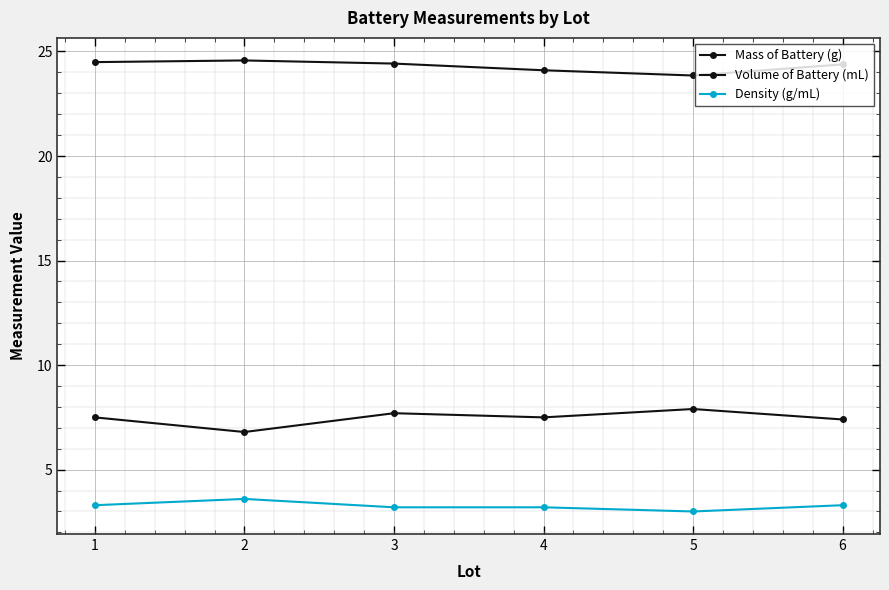

How many lines are shown in the chart?

3